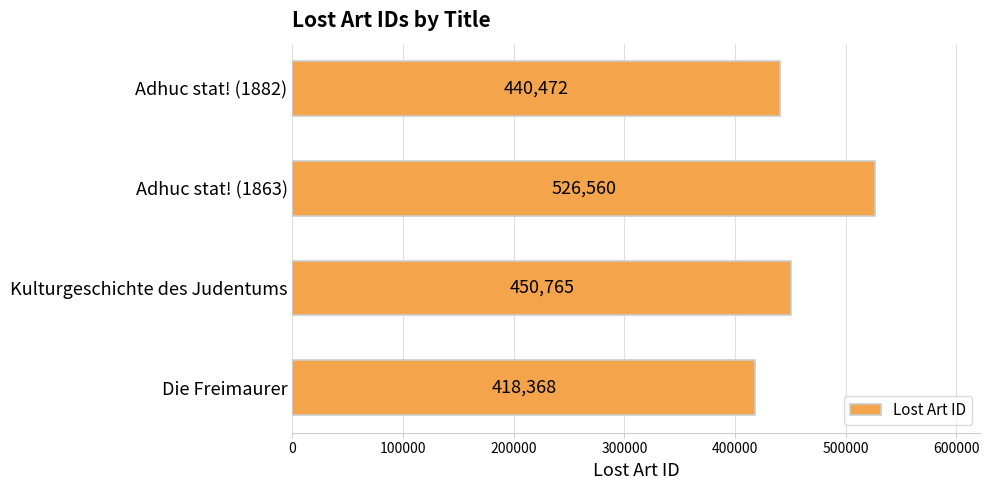

Reading top to bottom, extract all data points from this chart.

440472	526560	450765	418368